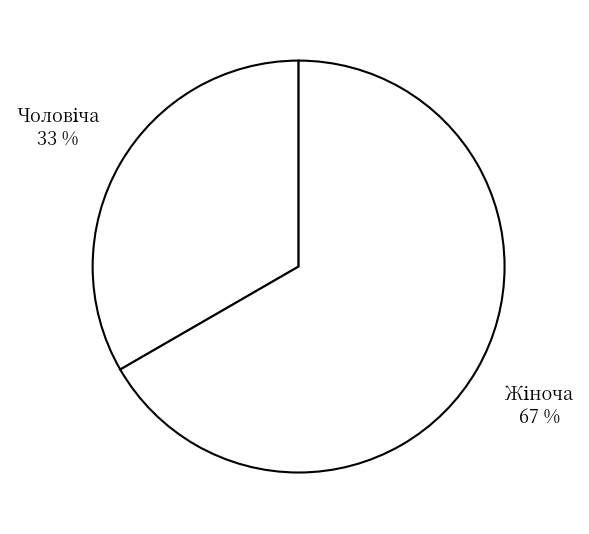

Is there any slice that represents more than half of the pie?

Yes